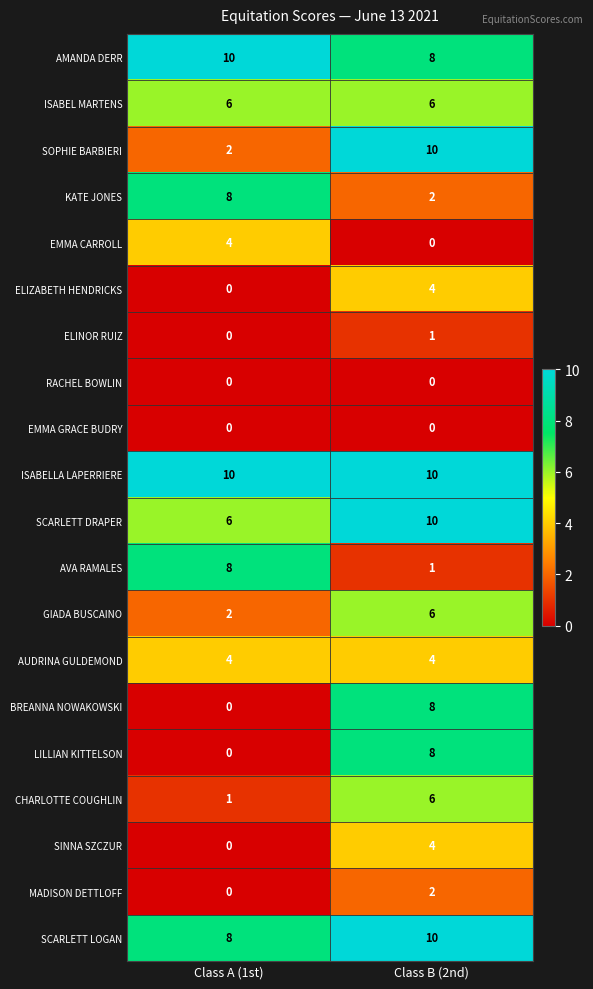

At which category is the sum across all series the highest?

Class B (2nd)